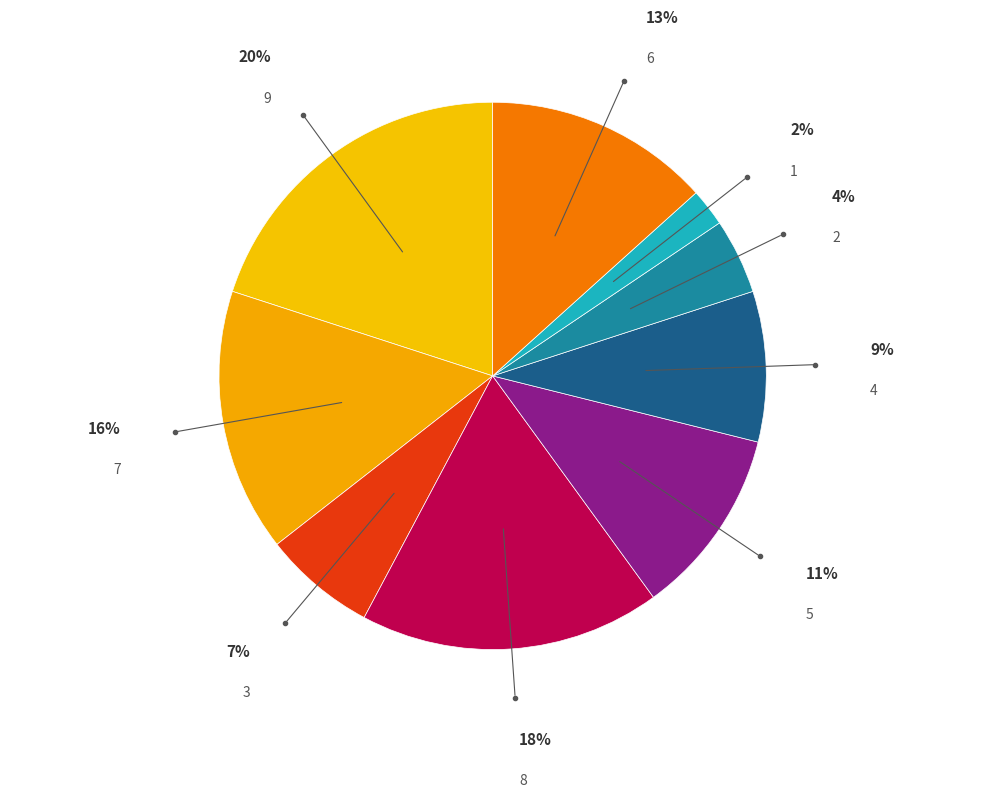

To the nearest percent, what is the combined percentage of 8 and 6?

31%